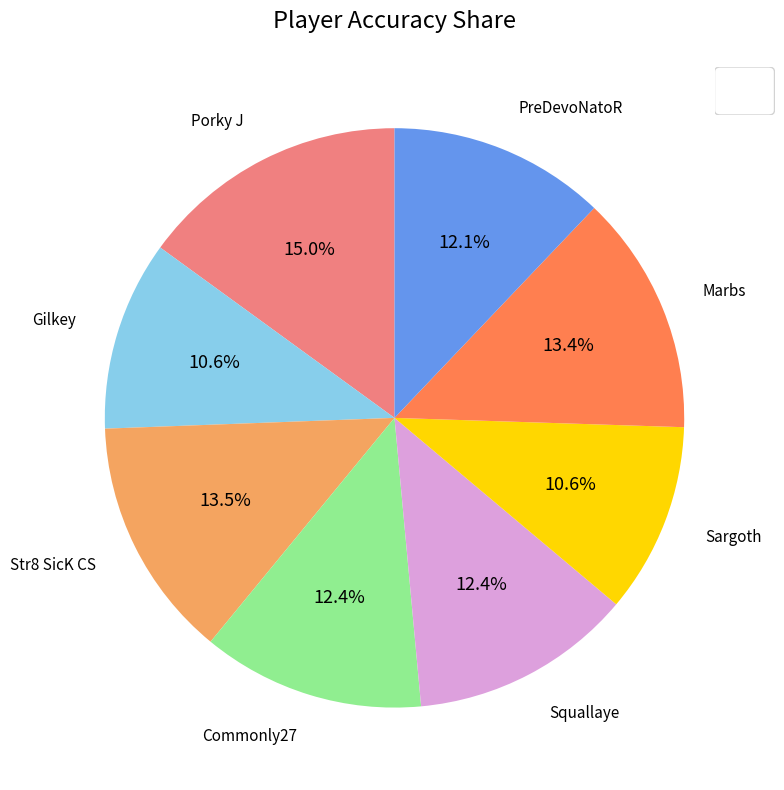

Is there any slice that represents more than half of the pie?

No